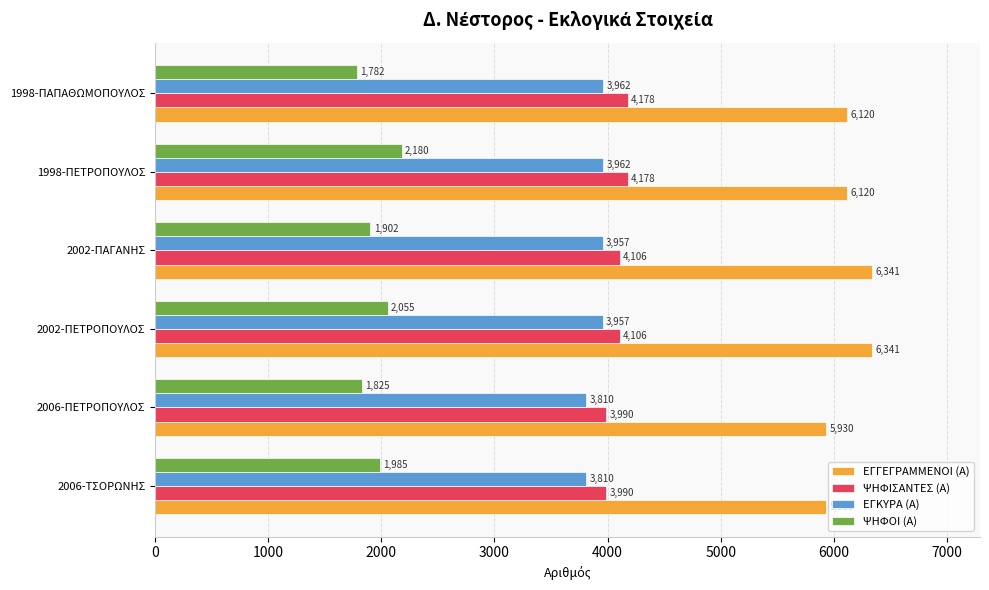

At how many categories does at least one series exceed 2161?

6